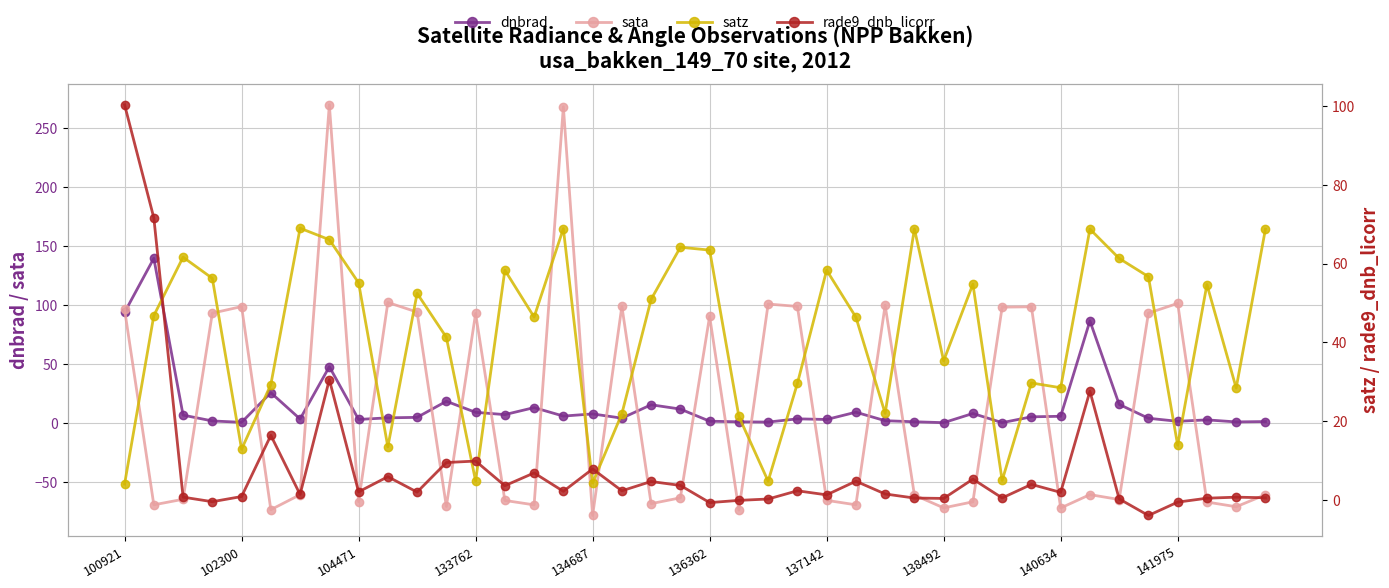

Which has a higher value, 25 or 39?

25